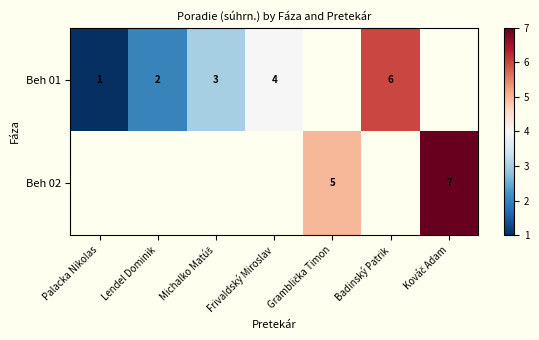

Is it true that Beh 01 equals 6 at Badinský Patrik?

True